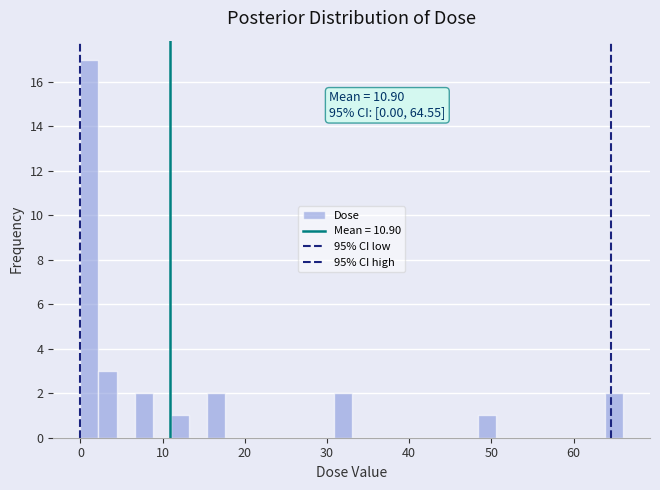

Around what value on the x-axis is the tallest bar? Give the approximate position of its centre, as read against the axis.

1